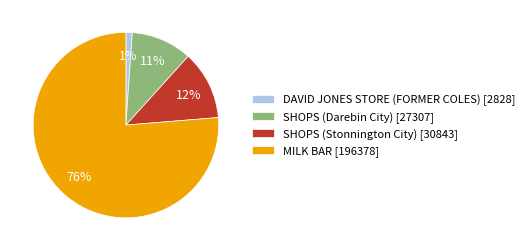

True or false: MILK BAR accounts for 86% of the total.

False